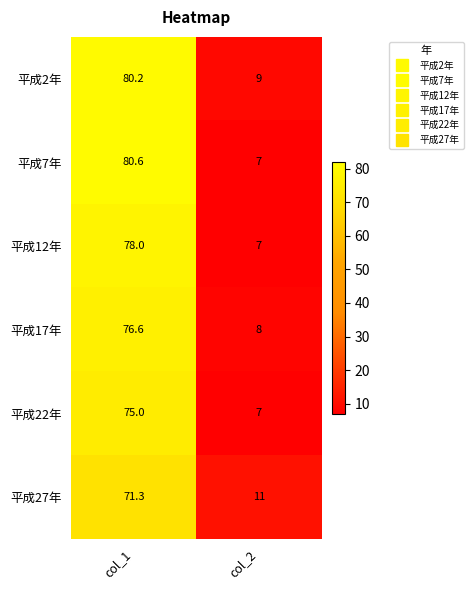

What is the approximate value of 平成12年 at col_2?

7.0